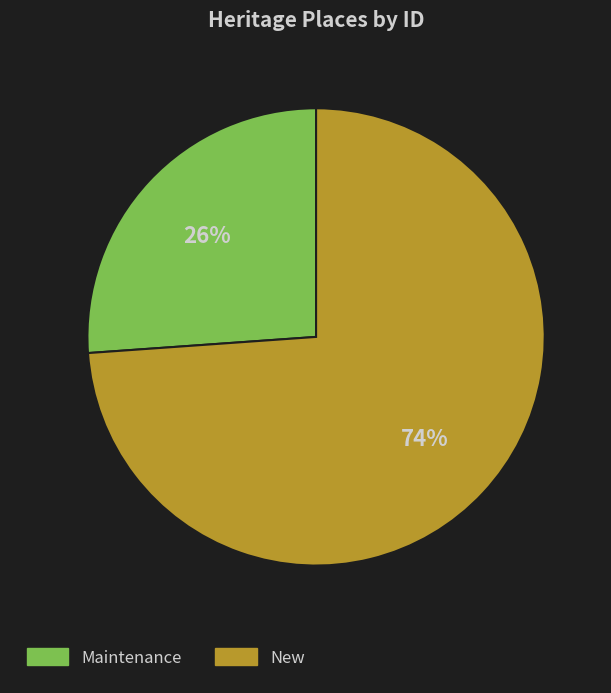

To the nearest percent, what is the average slice percentage?

50%